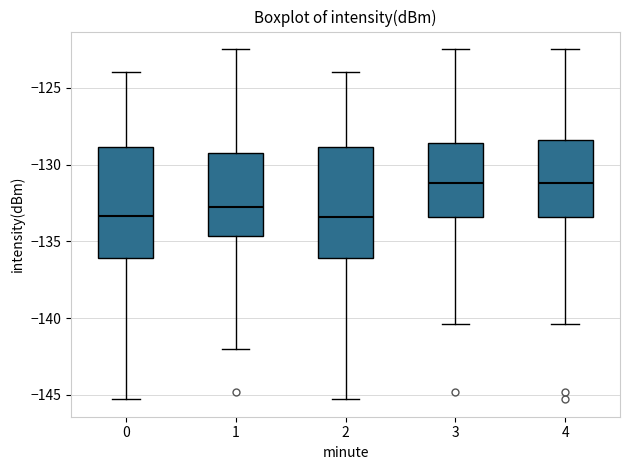

Reading left to right, transcribe this box plot: for each box, give where its median line is, the range the box spans, and where its two whiskers end, as read against the y-axis. The values are not printed on the chart, so give them approximately, as read against the axis.

0: median -133.5, box -136.0 to -129.0, whiskers -145.5 to -124.0
1: median -132.5, box -134.5 to -129.5, whiskers -142.0 to -122.5
2: median -133.5, box -136.0 to -129.0, whiskers -145.5 to -124.0
3: median -131.0, box -133.5 to -128.5, whiskers -140.5 to -122.5
4: median -131.0, box -133.5 to -128.5, whiskers -140.5 to -122.5